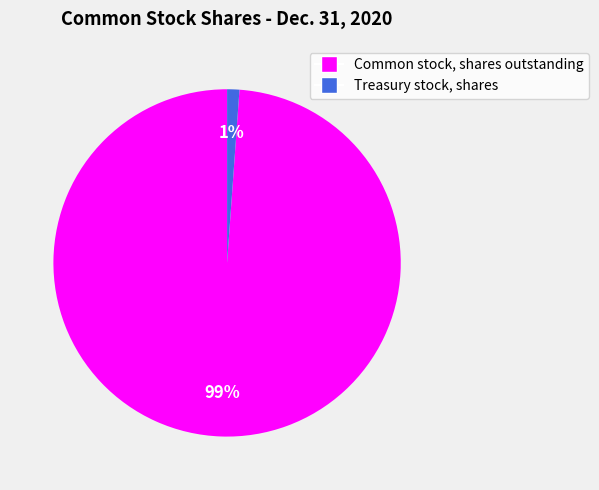

Is it true that Common stock, shares outstanding is 89% of the pie?

False